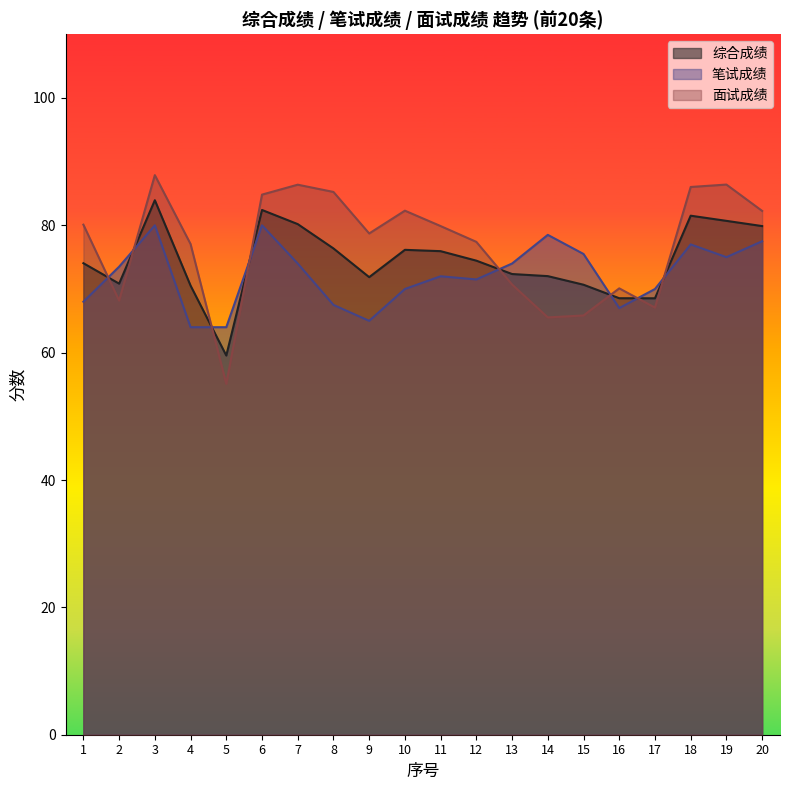

At which label does 面试成绩 reach its peak?

3